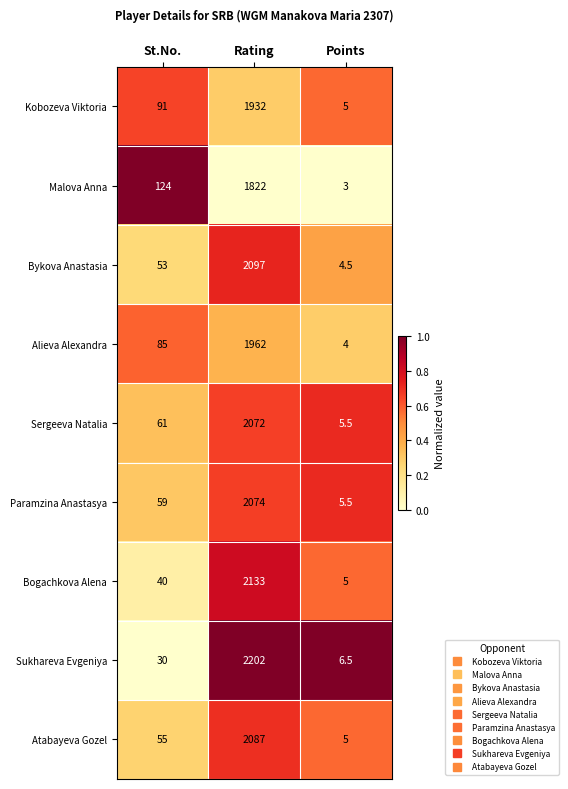

At which category is the sum across all series the highest?

Rating